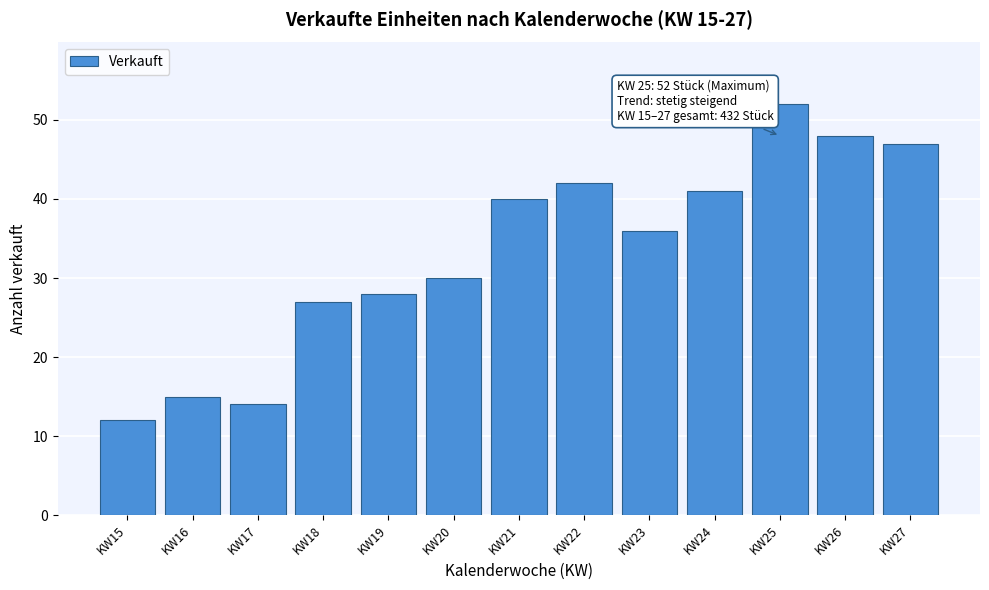

Reading left to right, extract all data points from this chart.

KW15=12	KW16=15	KW17=14	KW18=27	KW19=28	KW20=30	KW21=40	KW22=42	KW23=36	KW24=41	KW25=52	KW26=48	KW27=47